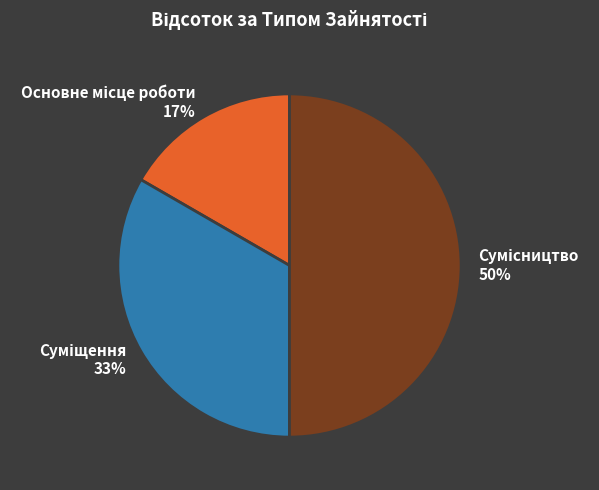

How many slices are in this pie chart?

3